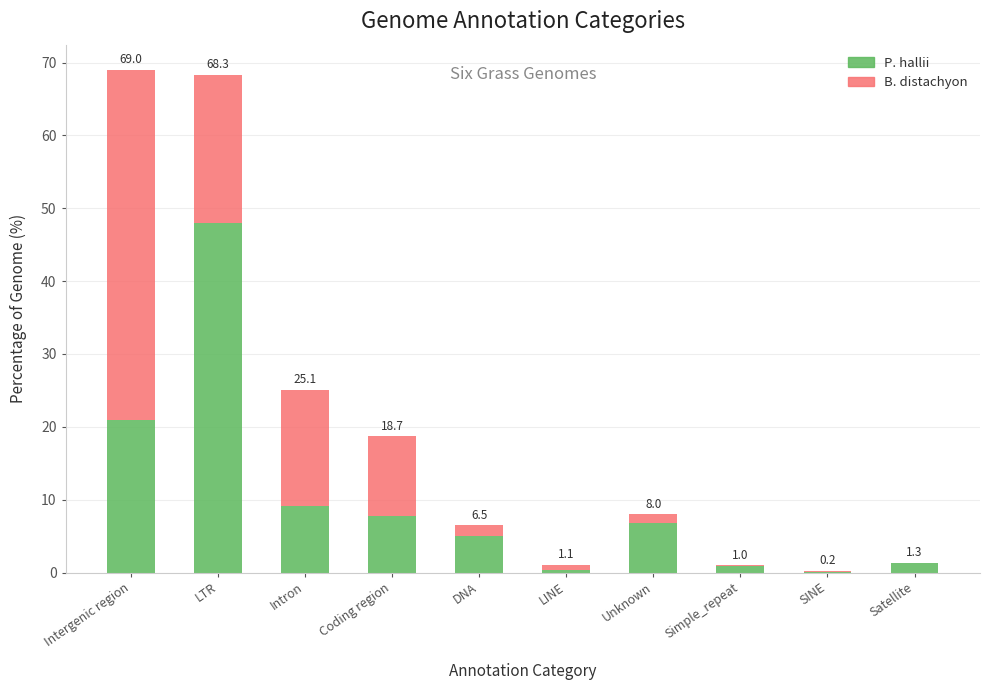

What is the label of the 9th bar from the right?

LTR